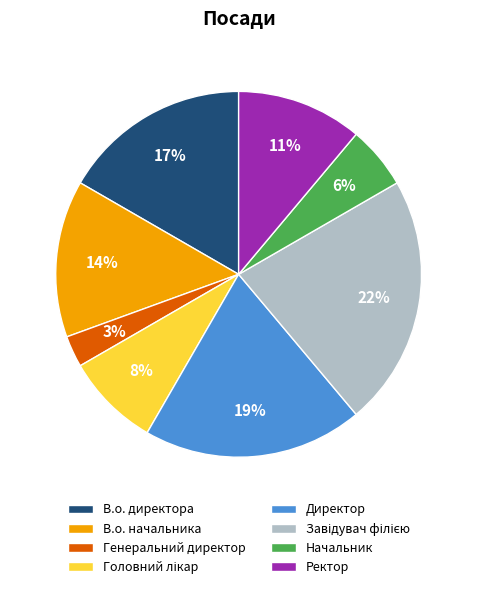

Does Генеральний директор account for over 50% of the chart?

No